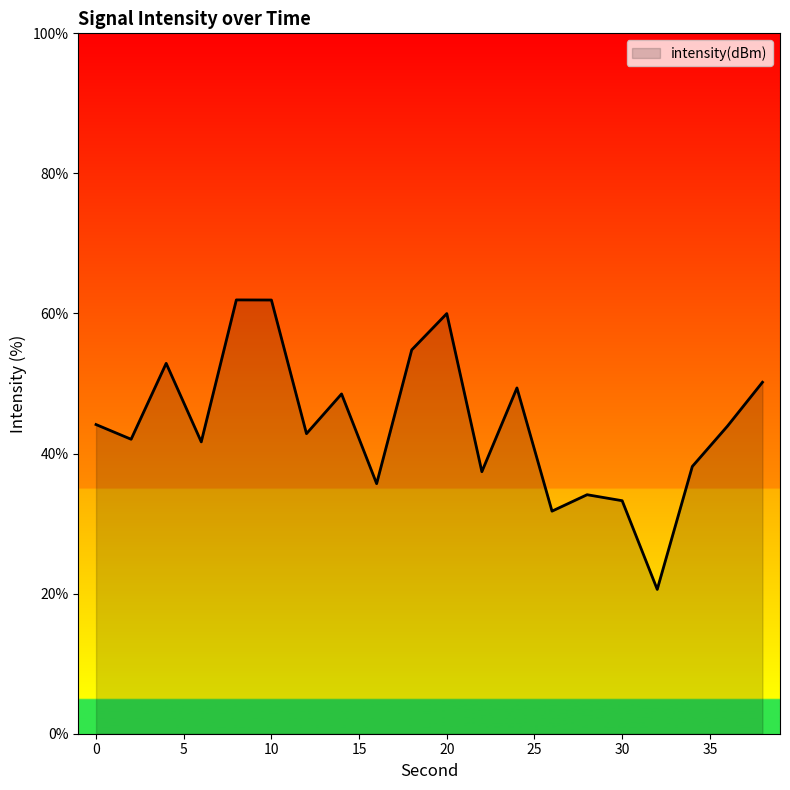

What is the smallest value displayed?

20.6